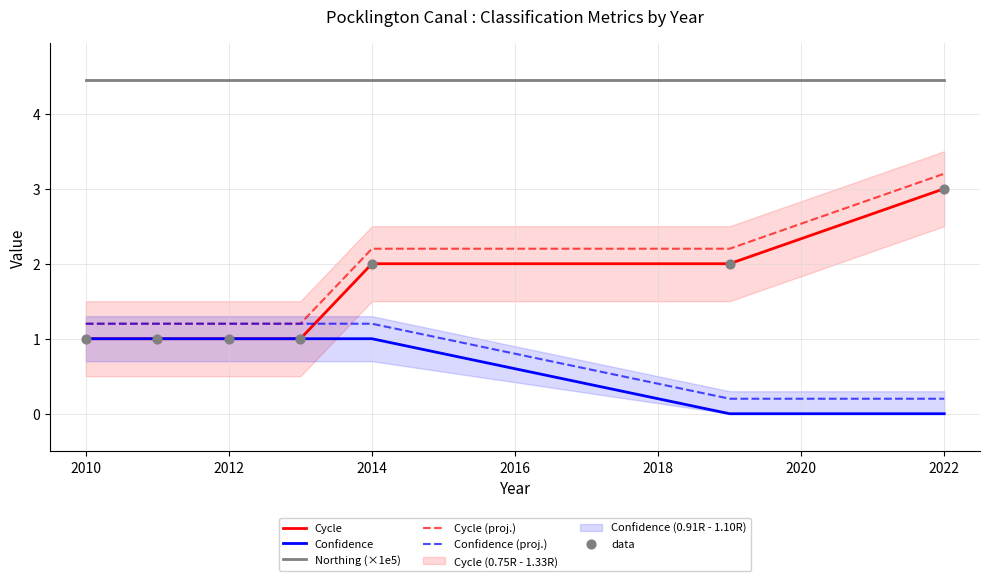

Which series reaches the maximum Y coordinate?

Northing (×1e5)